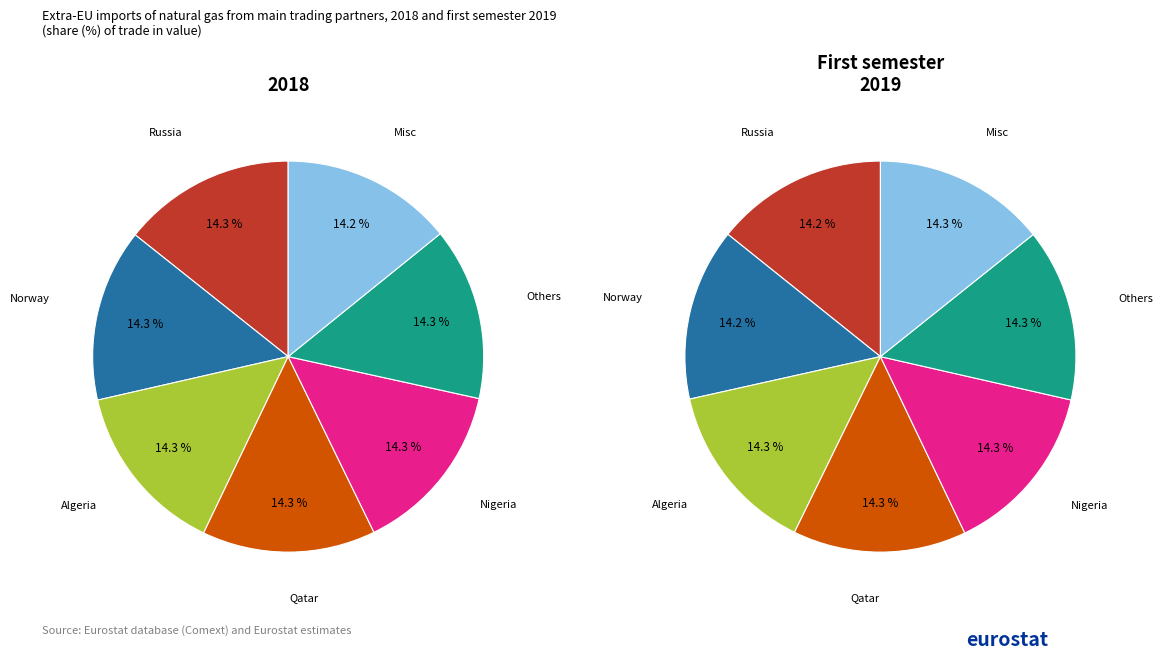

How many segments does this pie chart have?

7